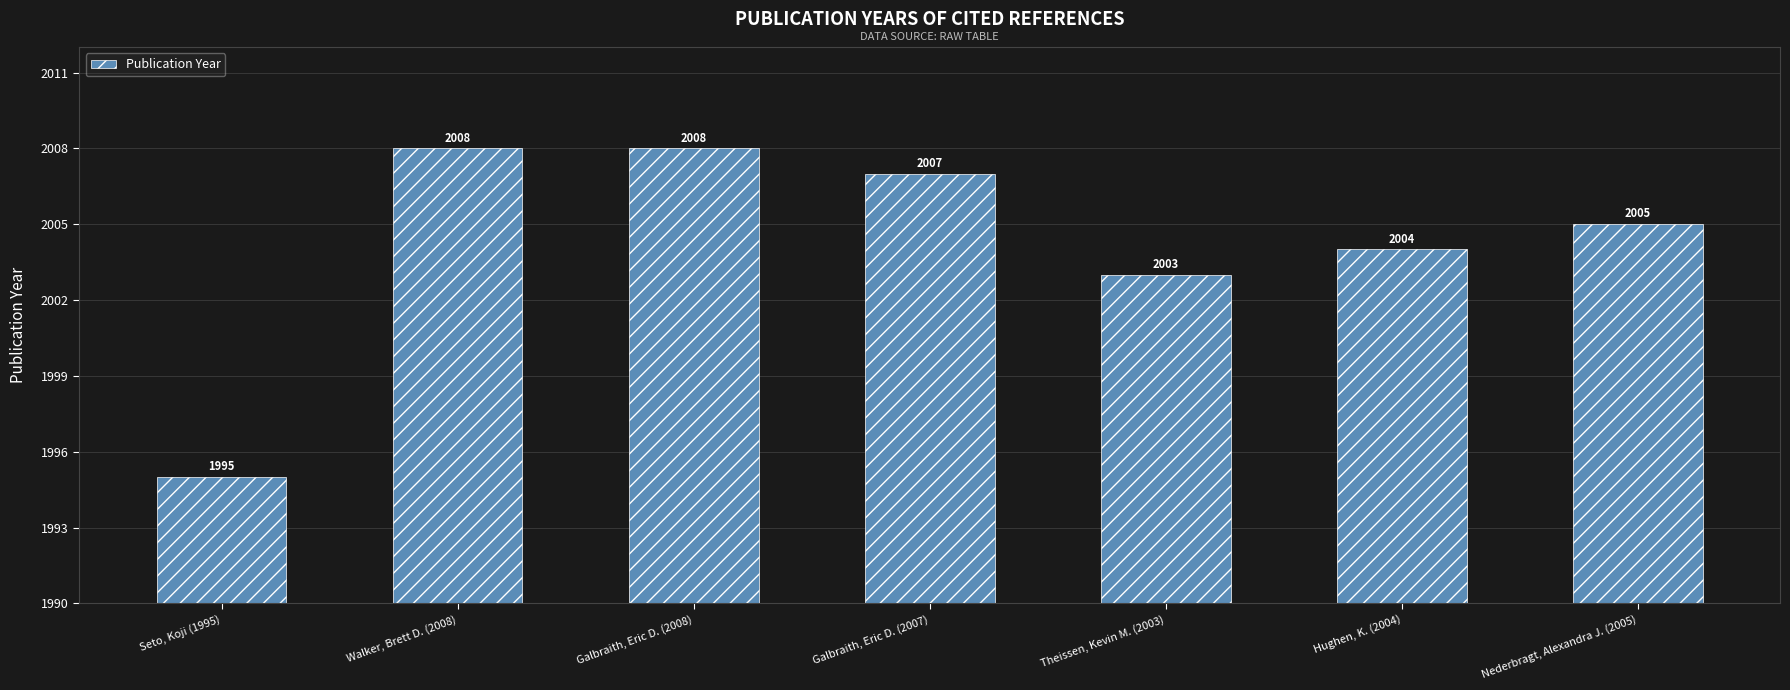

Where is the data nearest to the value 2001?

Theissen, Kevin M. (2003)